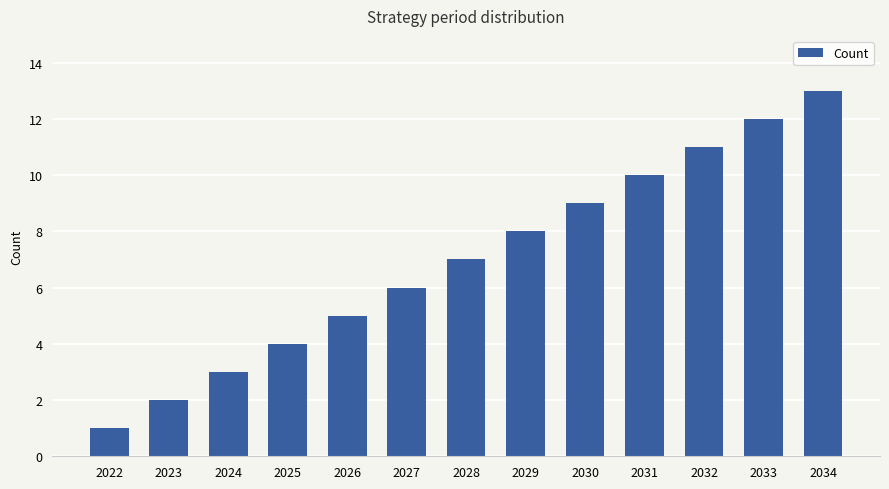

What value does the data have at 2032?

11